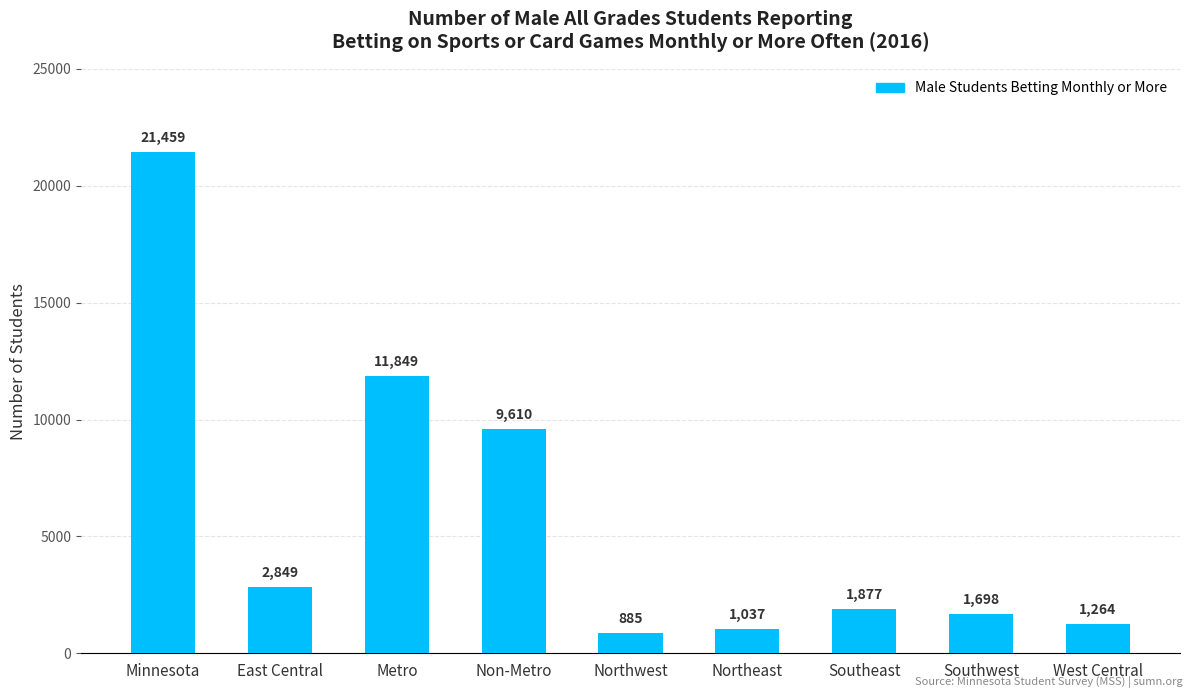

At which label does the data first exceed 1877?

Minnesota